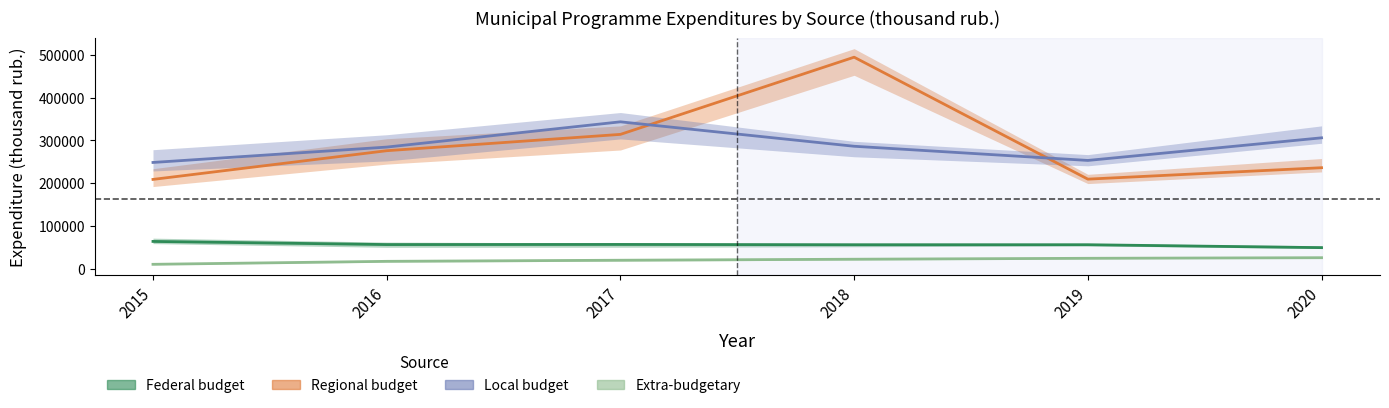

True or false: Regional budget and Extra-budgetary cross at least once.

False